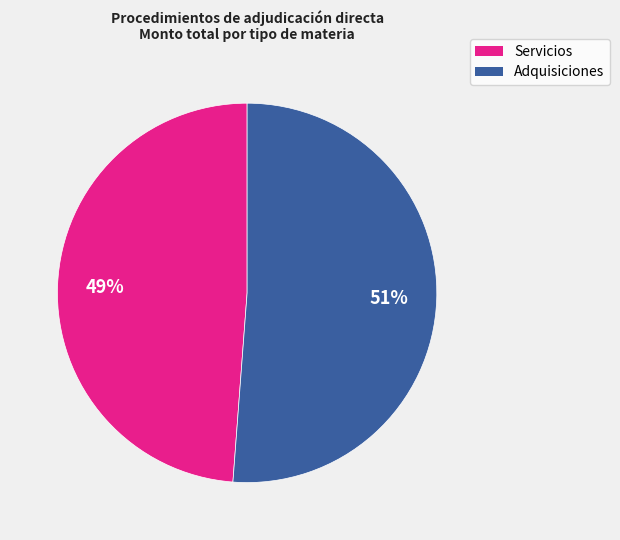

To the nearest percent, what percentage of the pie is Adquisiciones?

51%